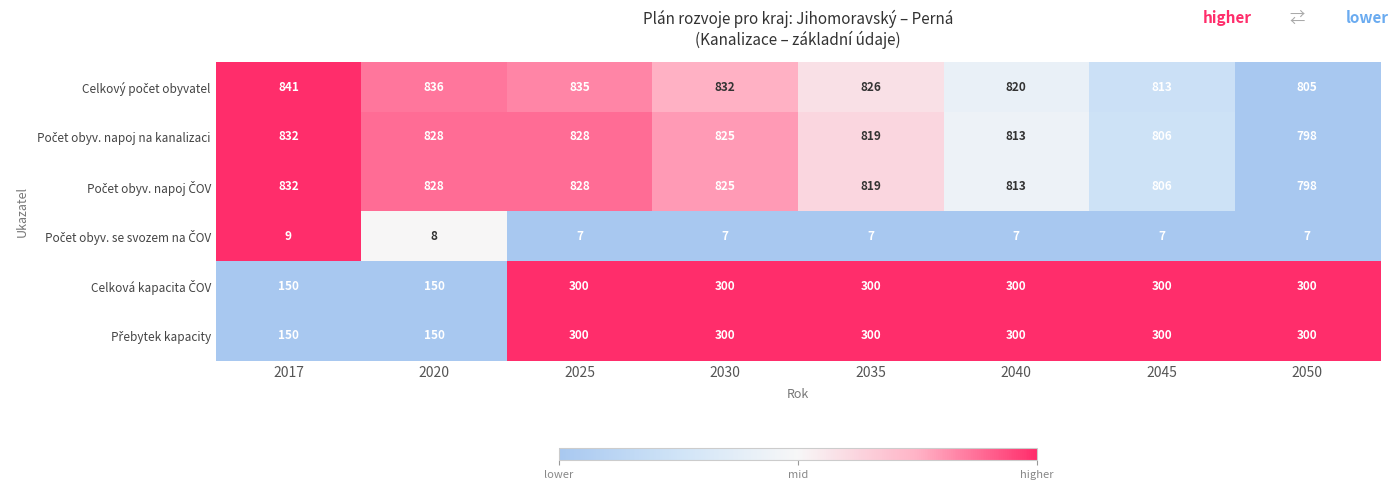

Which category has the highest value across all series?

2017